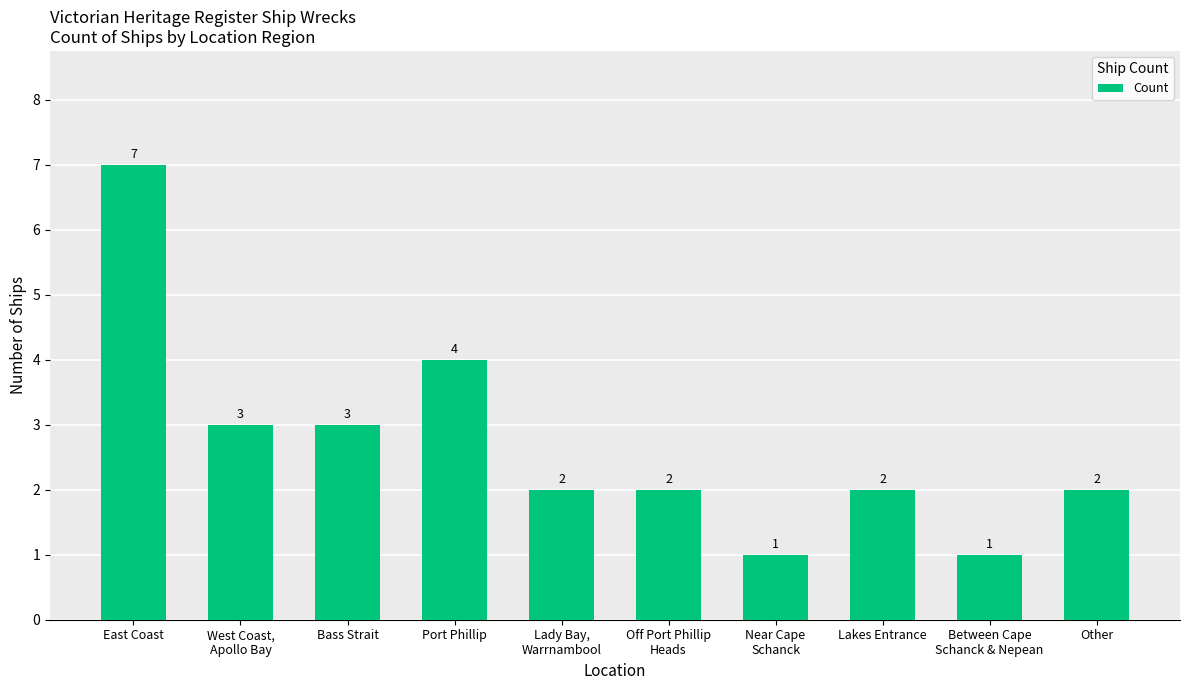

What is the value of the 7th bar from the left?

1